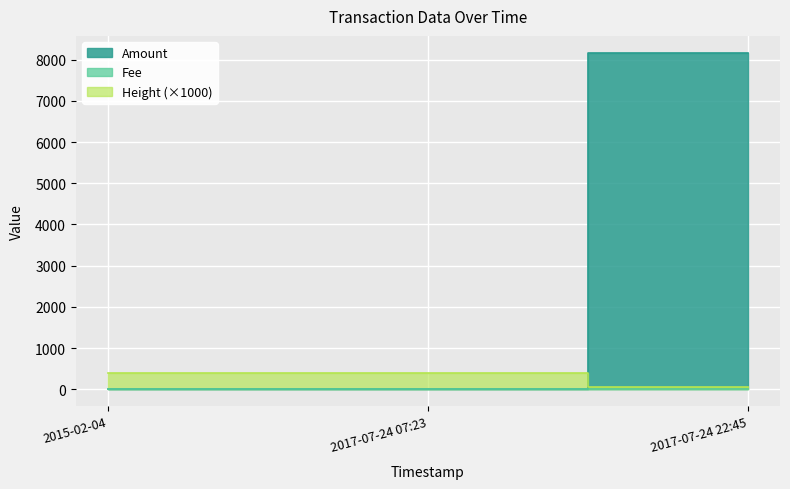

What is the label of the 3rd point from the right?

2015-02-04